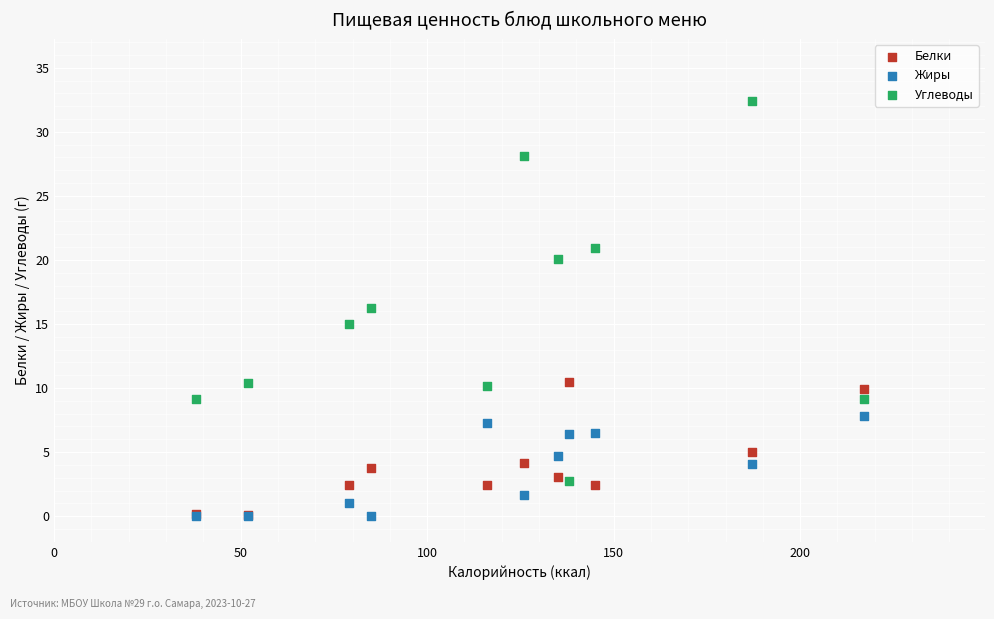

What are all the series names shown in the legend?

Белки, Жиры, Углеводы